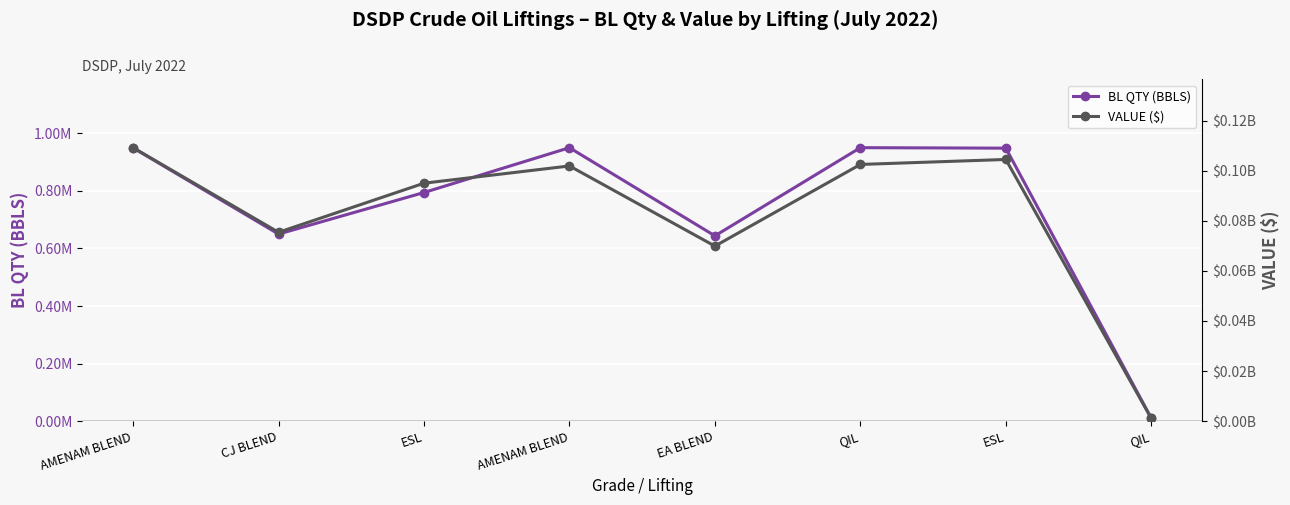

Which series has the largest range (max minus min)?

VALUE ($)